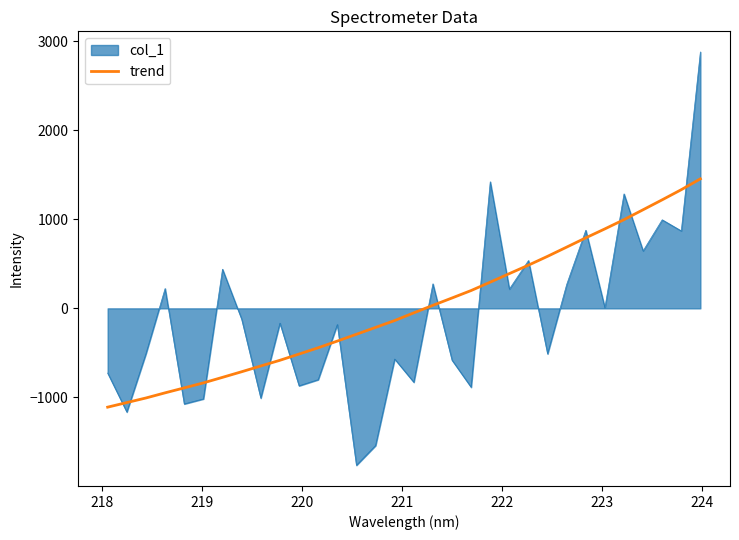

After their last crossing, which series has the higher values: trend or col_1?

col_1